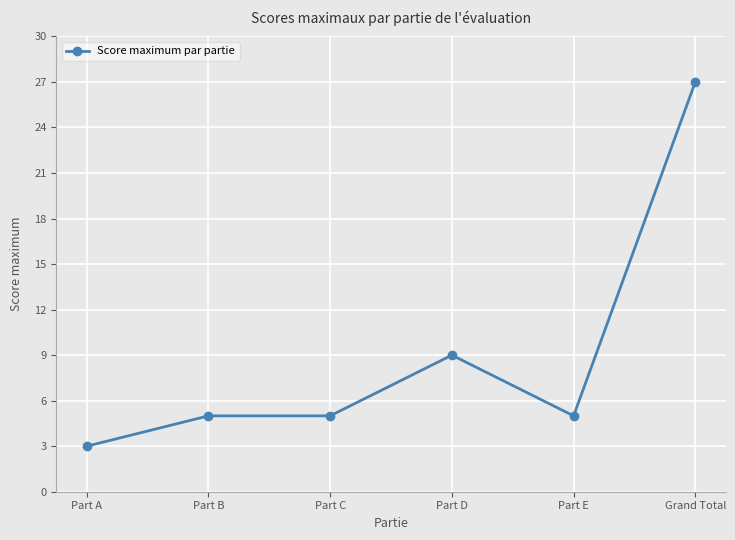

What is the maximum value shown in the chart?

27